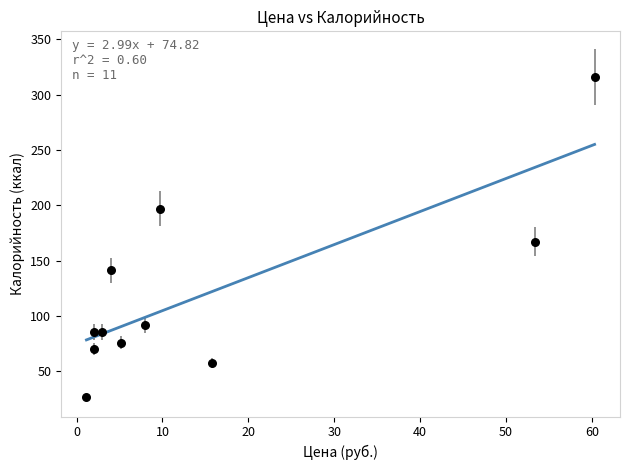

What is the average Y value?

119.5